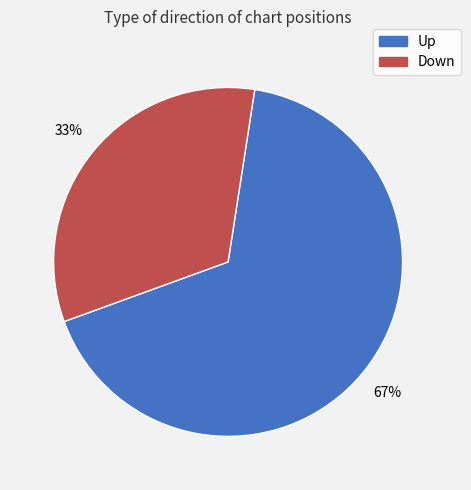

To the nearest percent, what is the difference between the largest and smallest slice percentages?

34%